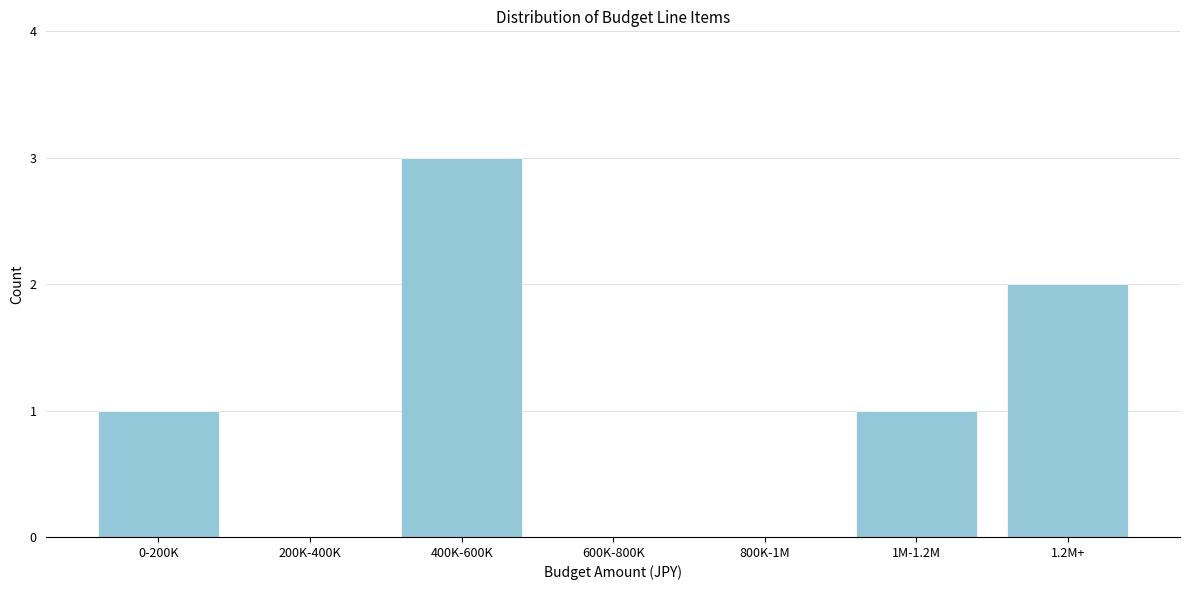

Reading left to right, transcribe all the data shown in this chart.

0-200K=1	200K-400K=0	400K-600K=3	600K-800K=0	800K-1M=0	1M-1.2M=1	1.2M+=2